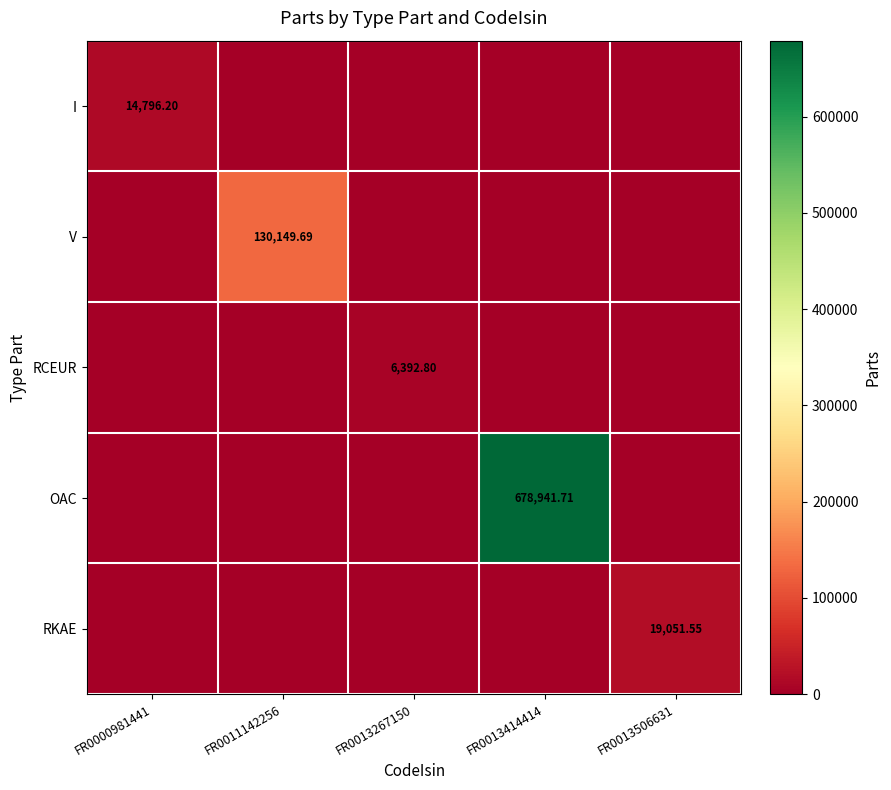

Rank the series at FR0011142256 from highest to lowest value.

V, I, RCEUR, OAC, RKAE